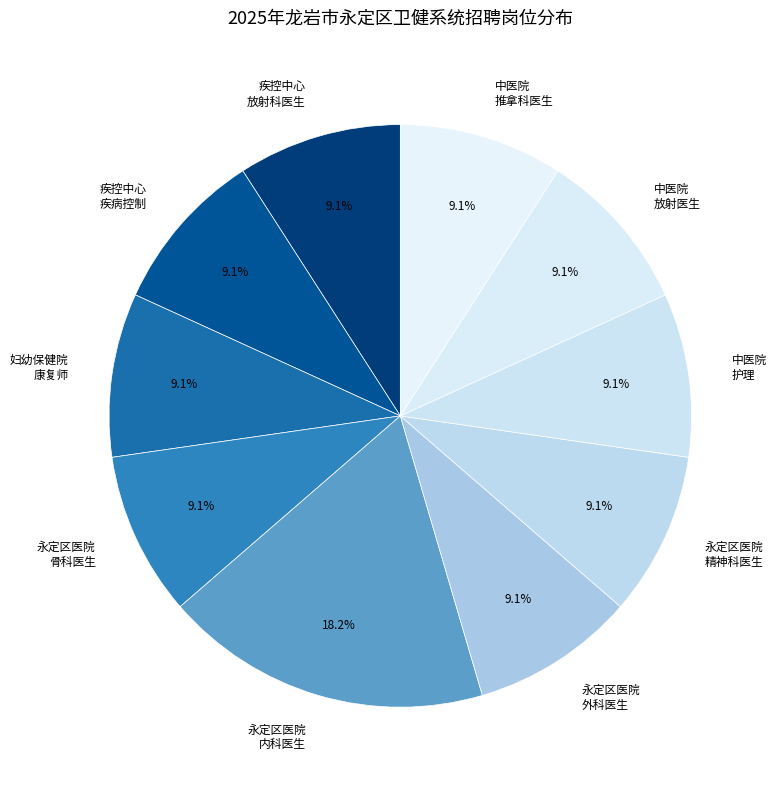

Which slice is the largest?

永定区医院 内科医生